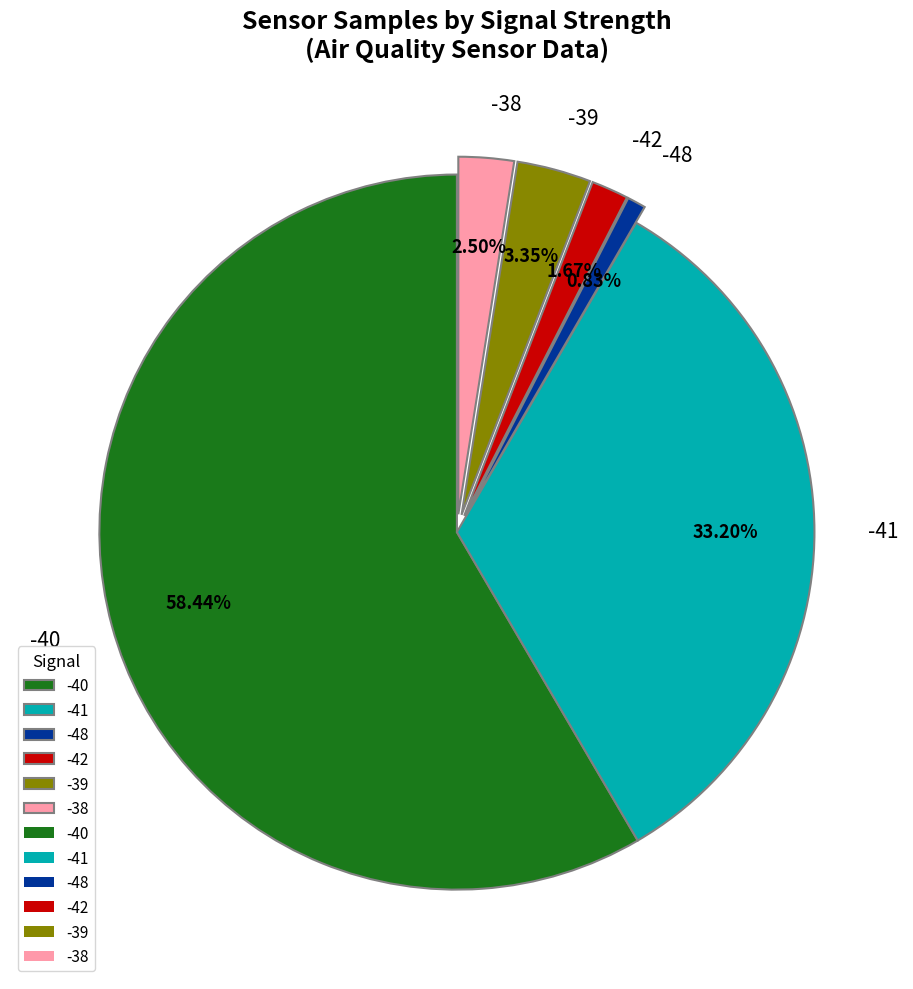

Is the sum of -41 and -40 greater than half?

Yes